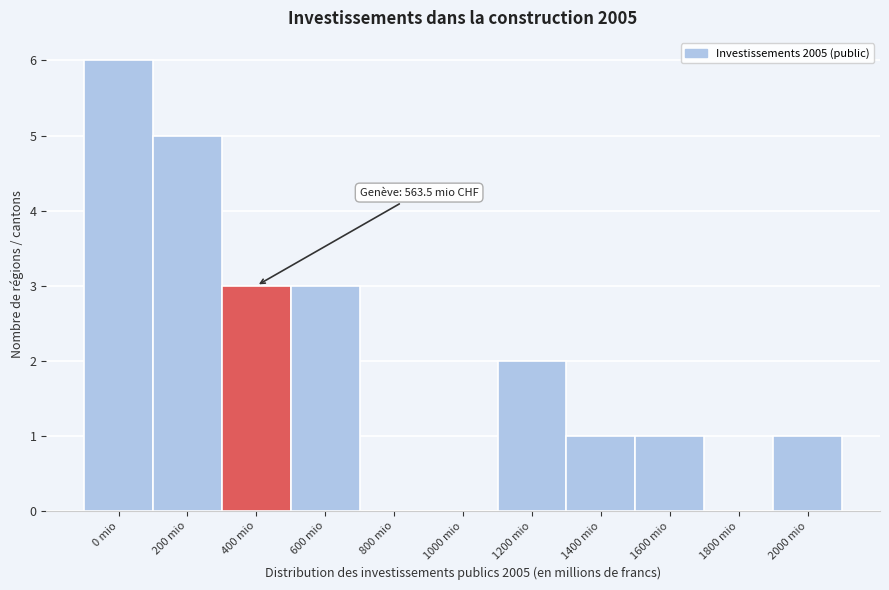

Reading right to left, list all the values displayed in this chart.

2000 mio=1	1800 mio=0	1600 mio=1	1400 mio=1	1200 mio=2	1000 mio=0	800 mio=0	600 mio=3	400 mio=3	200 mio=5	0 mio=6